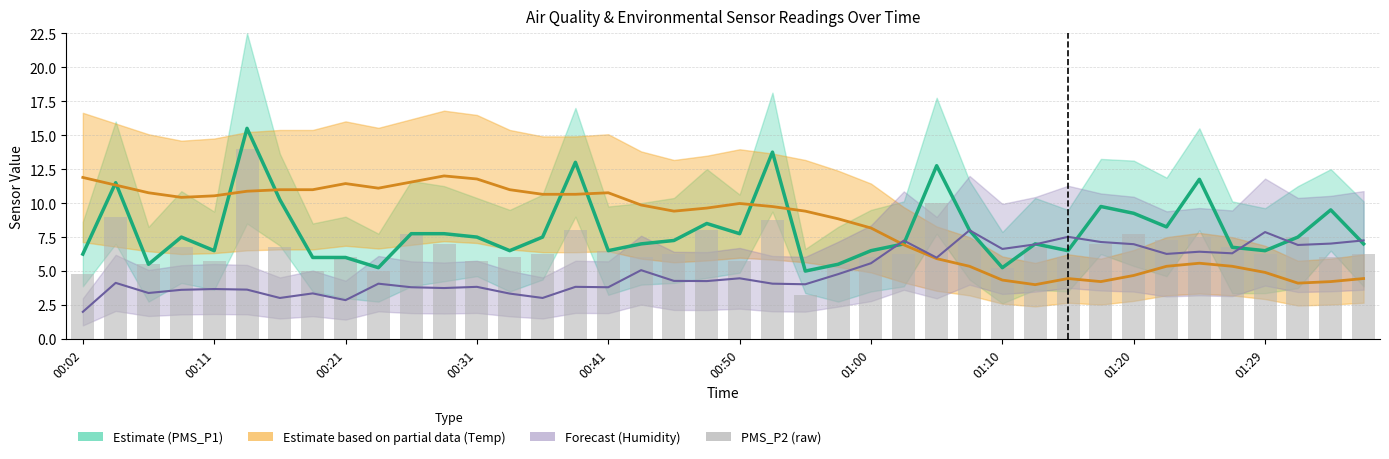

How many values in the BME280_humidity (Forecast) series are below 4?

15